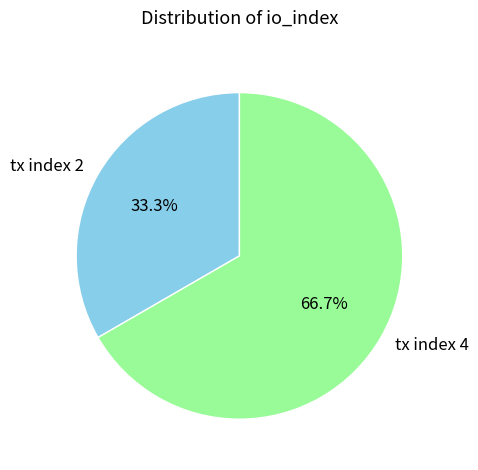

What percentage is the tx index 4 slice, to the nearest percent?

67%